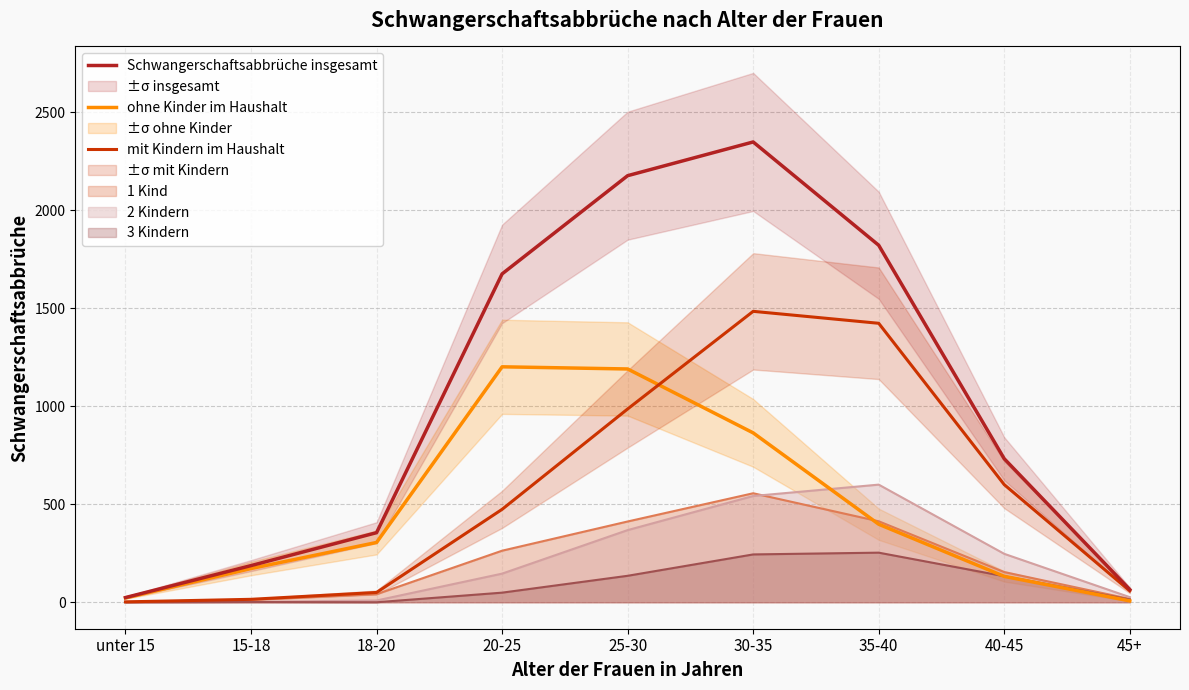

Rank the series by their maximum value, from highest to lowest.

Schwangerschaftsabbrüche insgesamt, mit Kindern im Haushalt, ohne Kinder im Haushalt